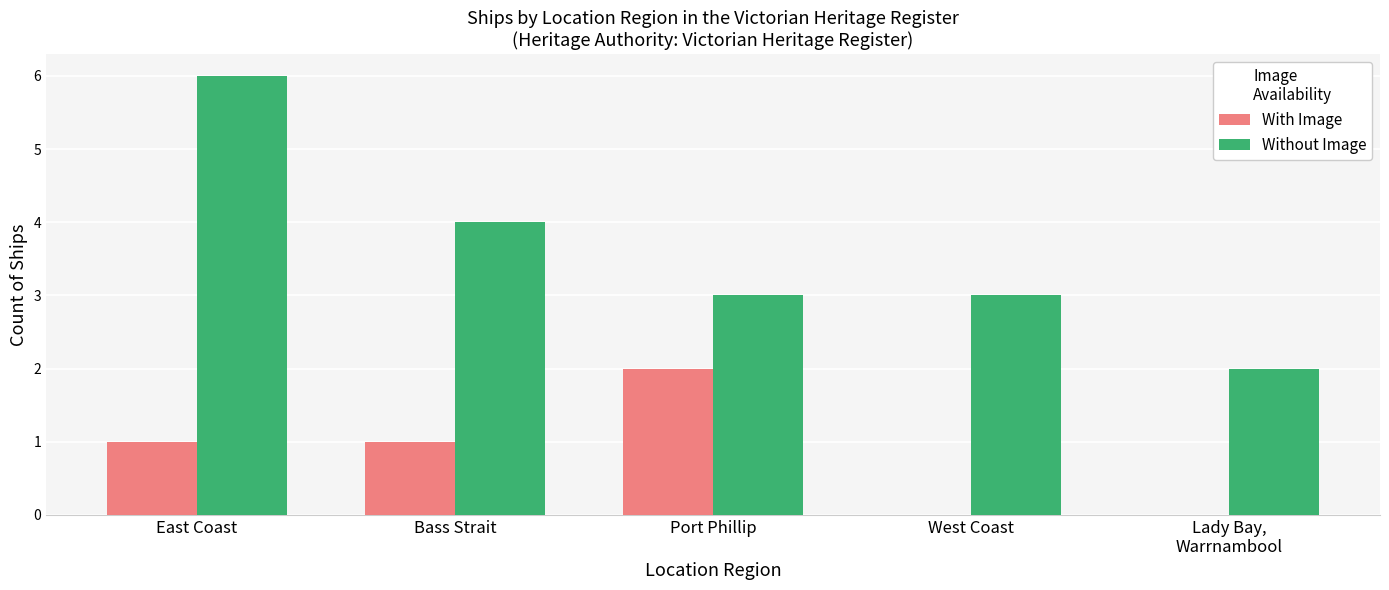

At which category is the sum across all series the highest?

East Coast